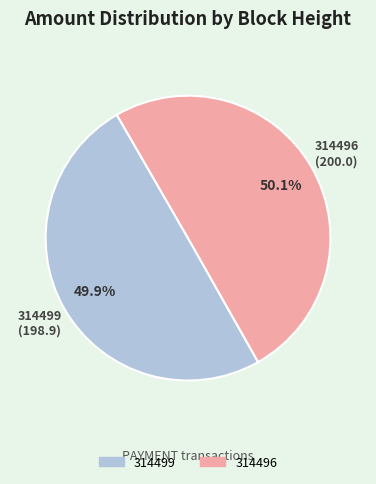

What is the ratio of the value at 314499 to the value at 314496?

1.0